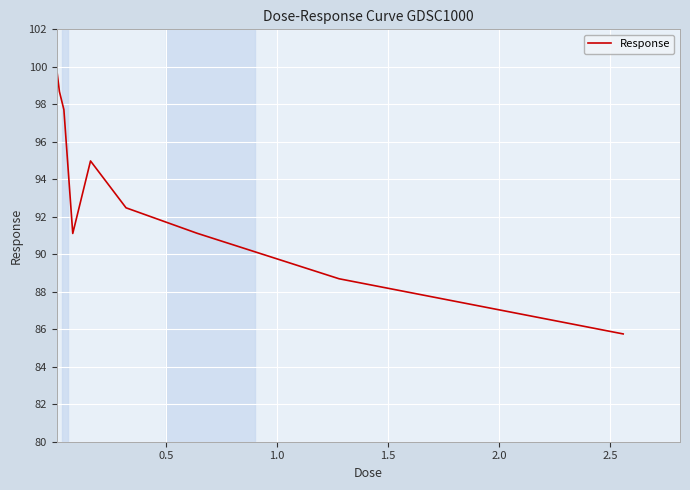

What is the greatest value displayed?

99.6